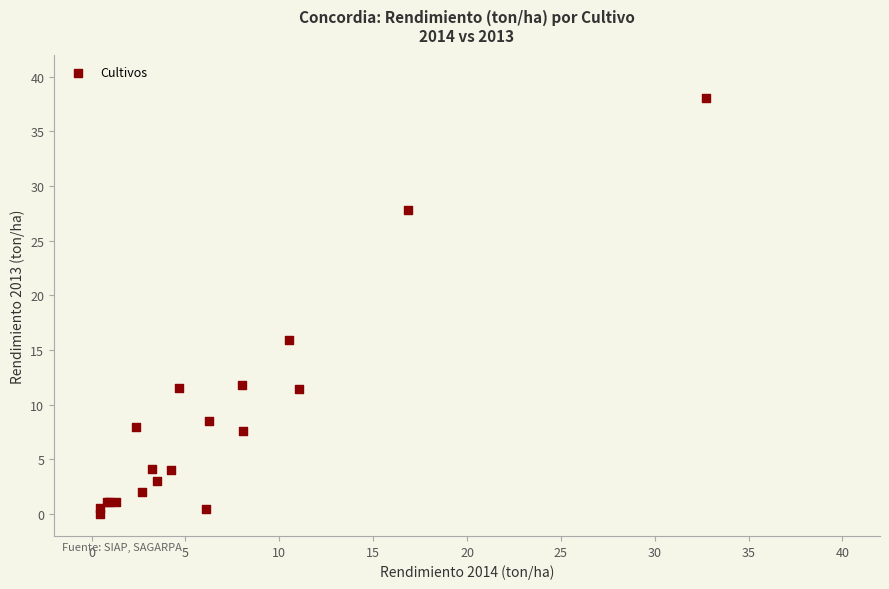

What Y value in the scatter plot is closest to 19?

15.9